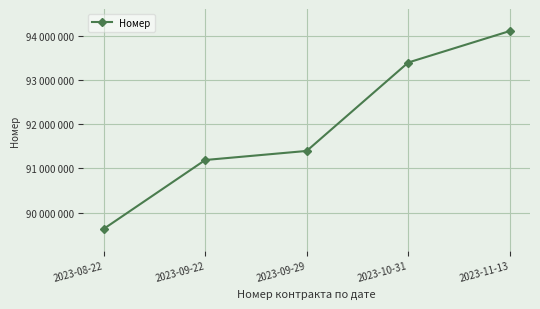

Does the chart have visible grid lines?

Yes